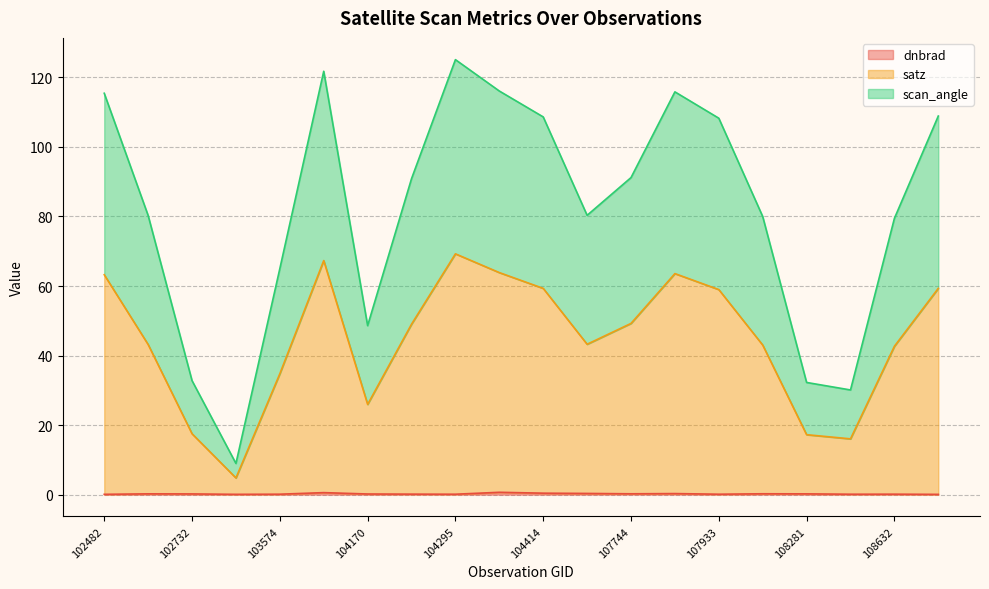

What is the spread (max minus min) of values at 108802?

108.8